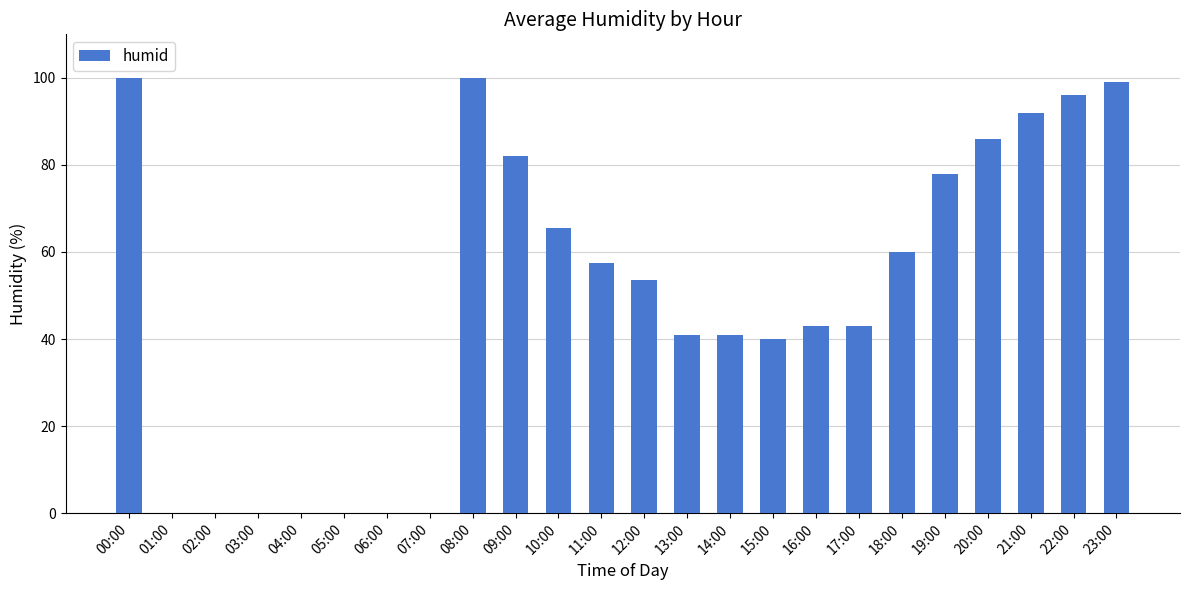

What is the greatest value displayed?

100.0